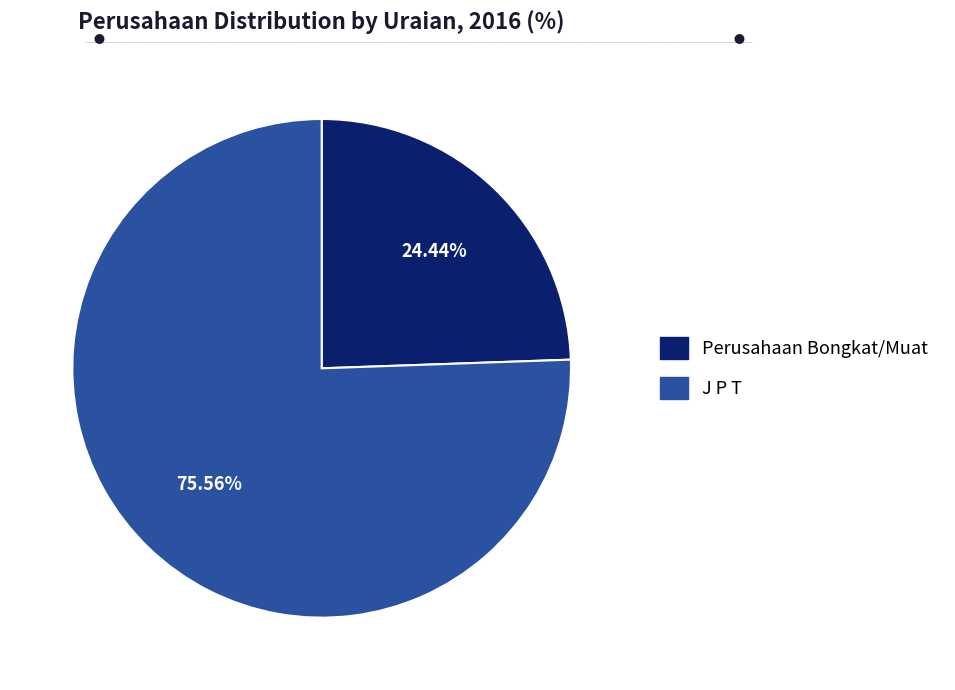

Is there any slice that represents more than half of the pie?

Yes